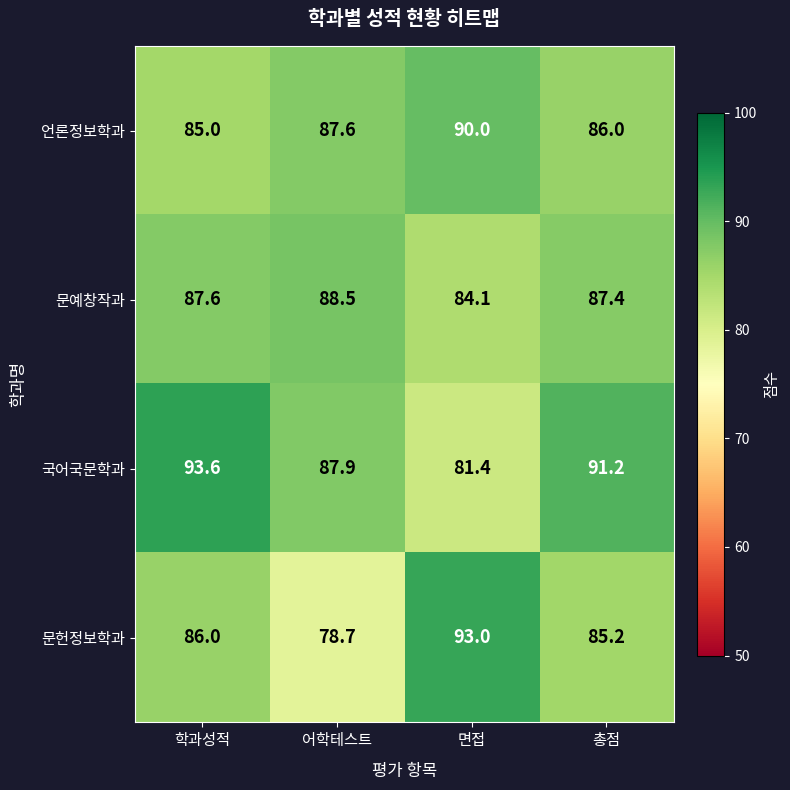

List the labels in order of 문예창작과 value, smallest first.

면접, 총점, 학과성적, 어학테스트